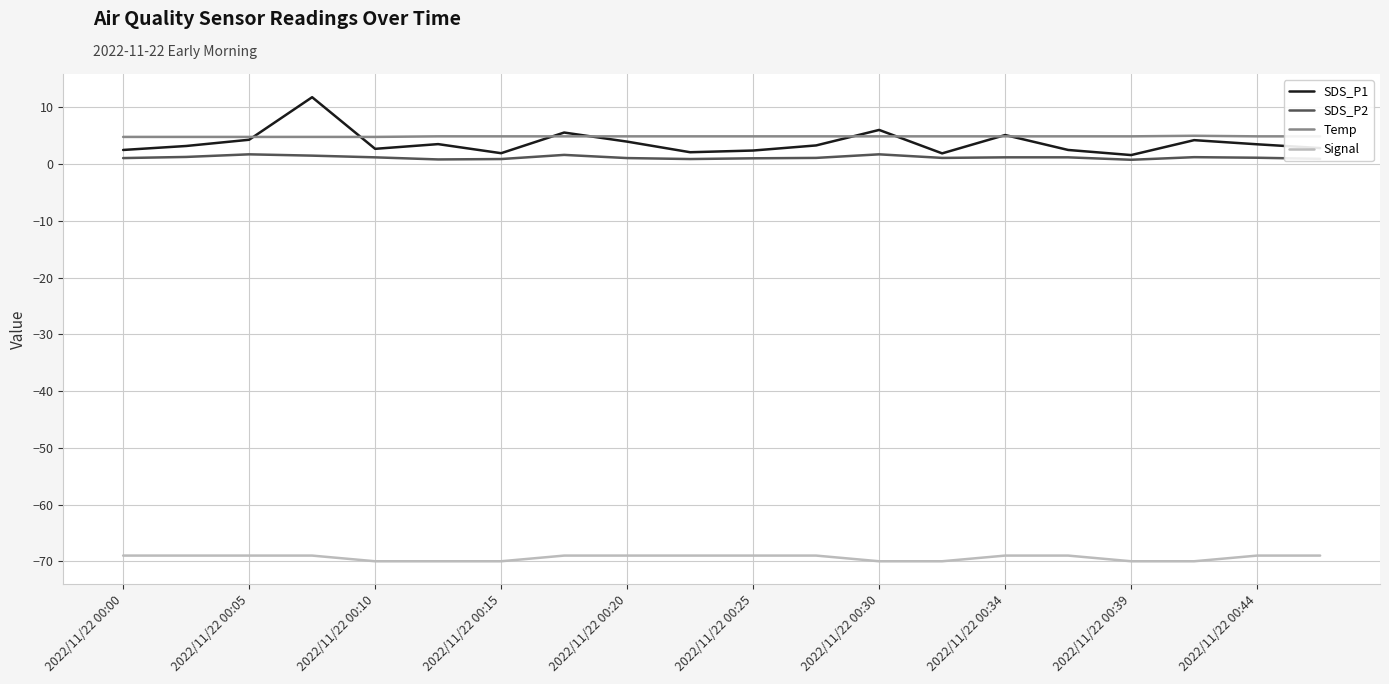

What is the maximum value shown in the chart?

11.8